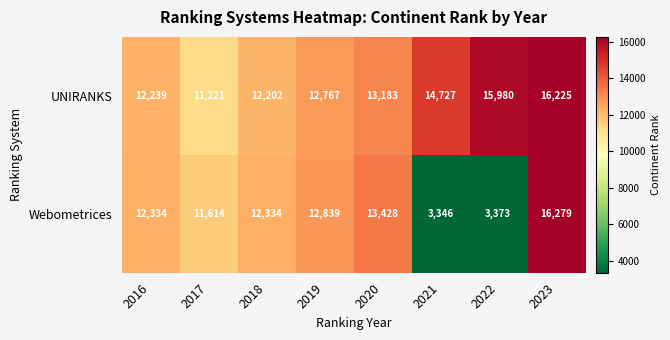

What is the sum of all UNIRANKS values?

108544